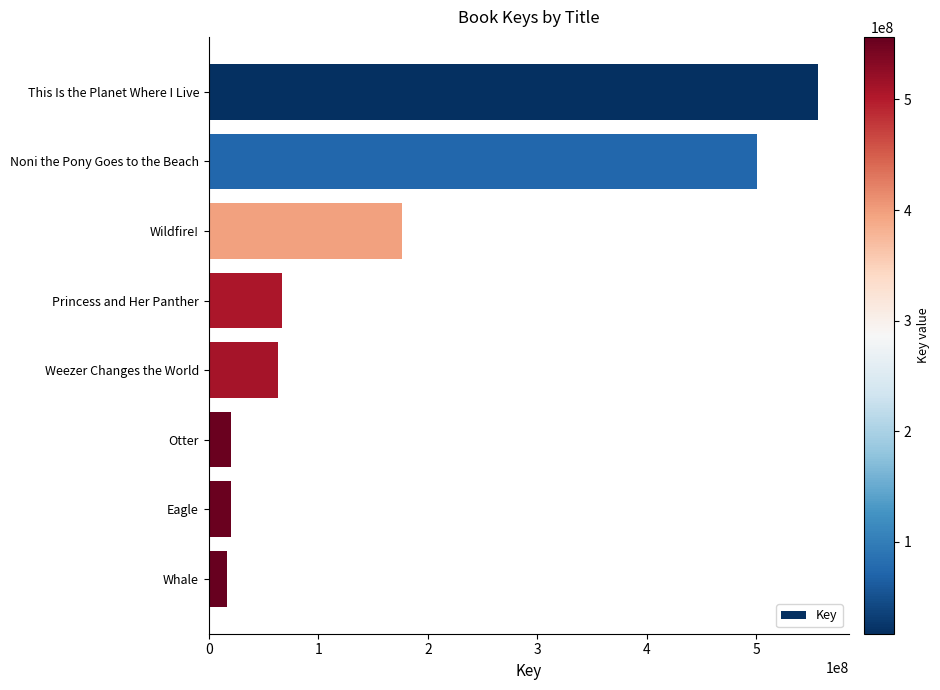

Does the chart contain stacked bars?

No